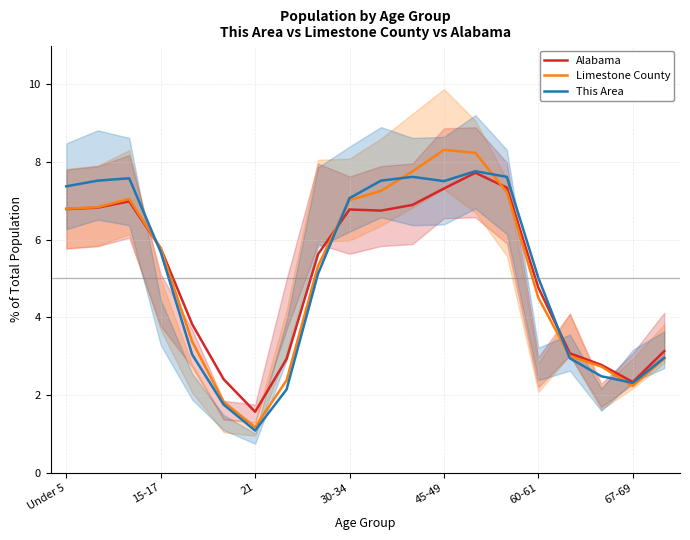

The value of Limestone County at 17 is 4.2. True or false?

False